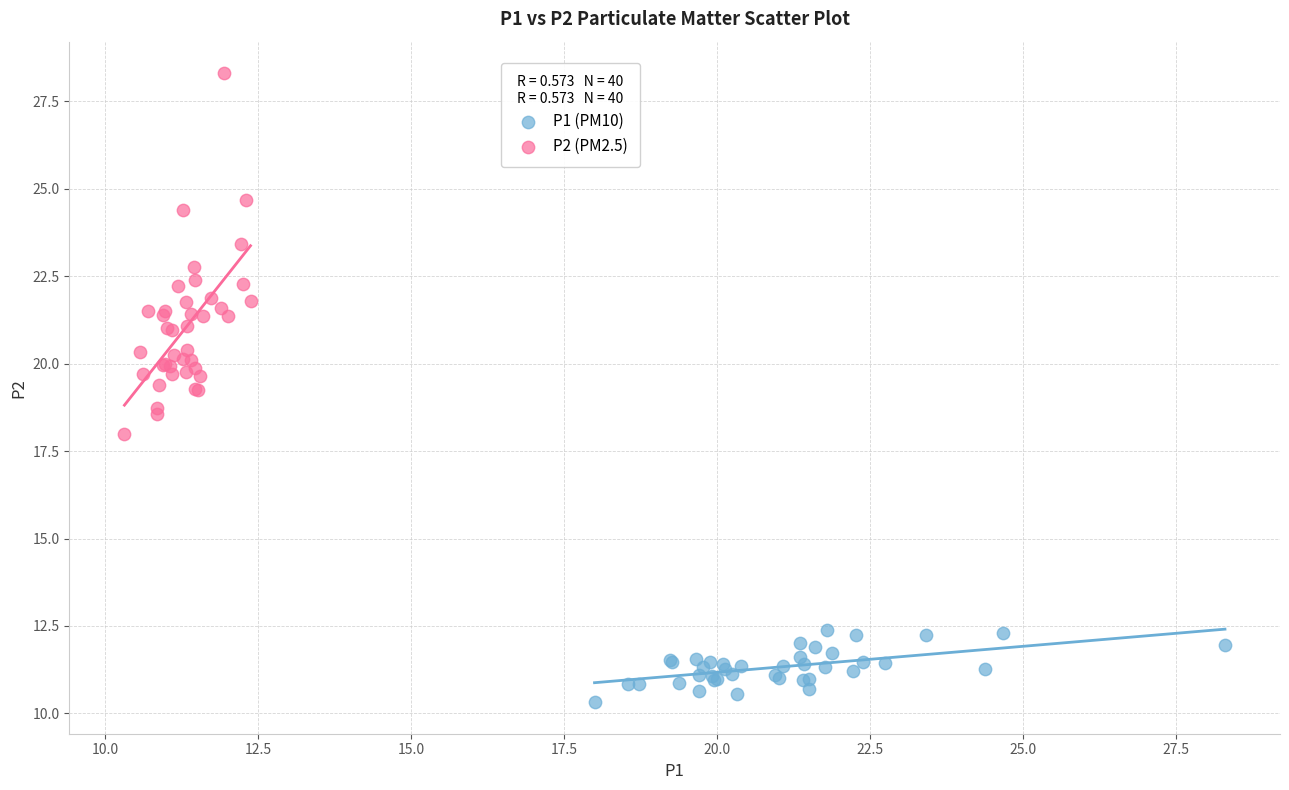

What are all the series names shown in the legend?

P1 (PM10), P2 (PM2.5)